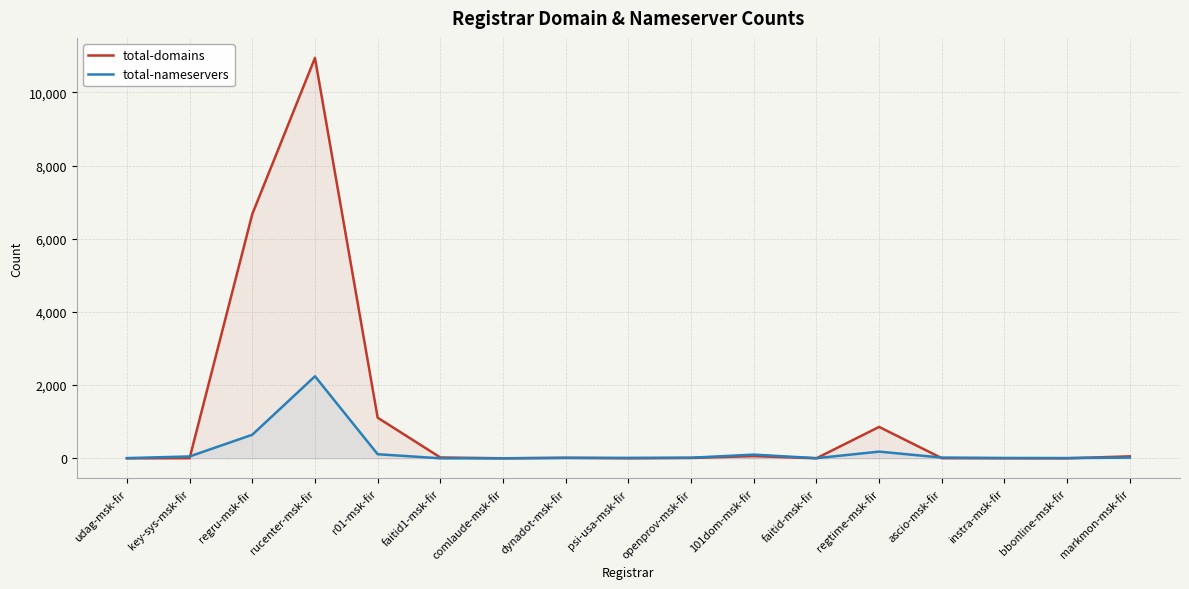

What is the maximum value for total-domains?

10942